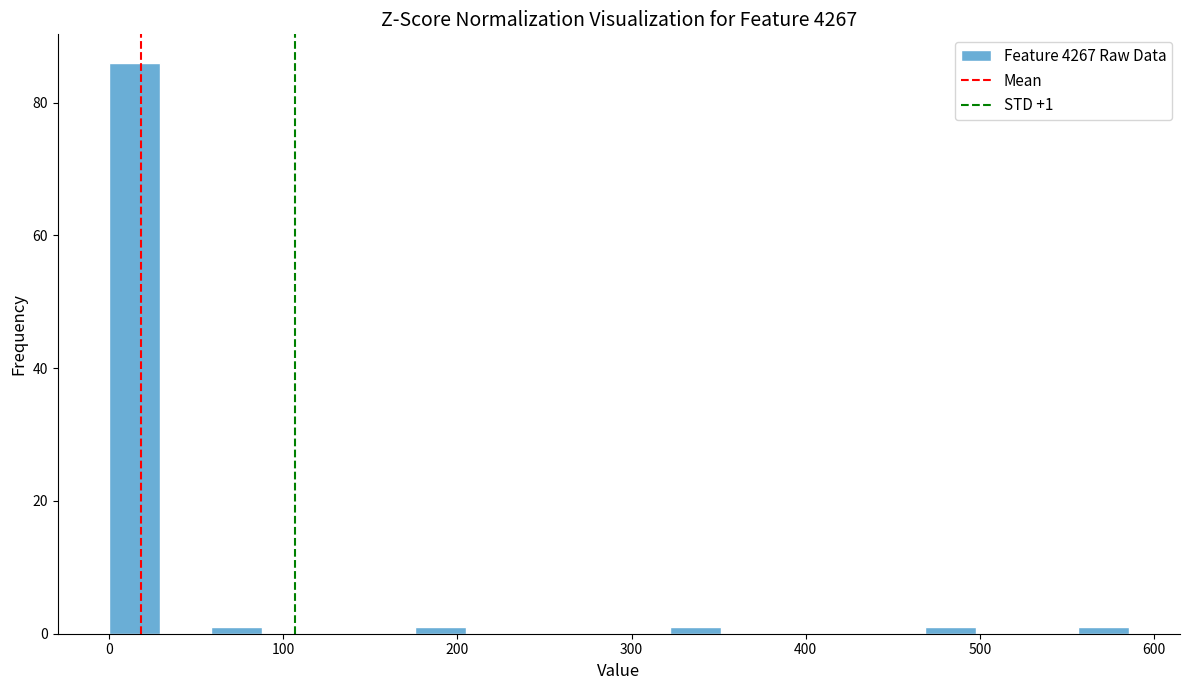

Around what value on the x-axis is the tallest bar? Give the approximate position of its centre, as read against the axis.

10